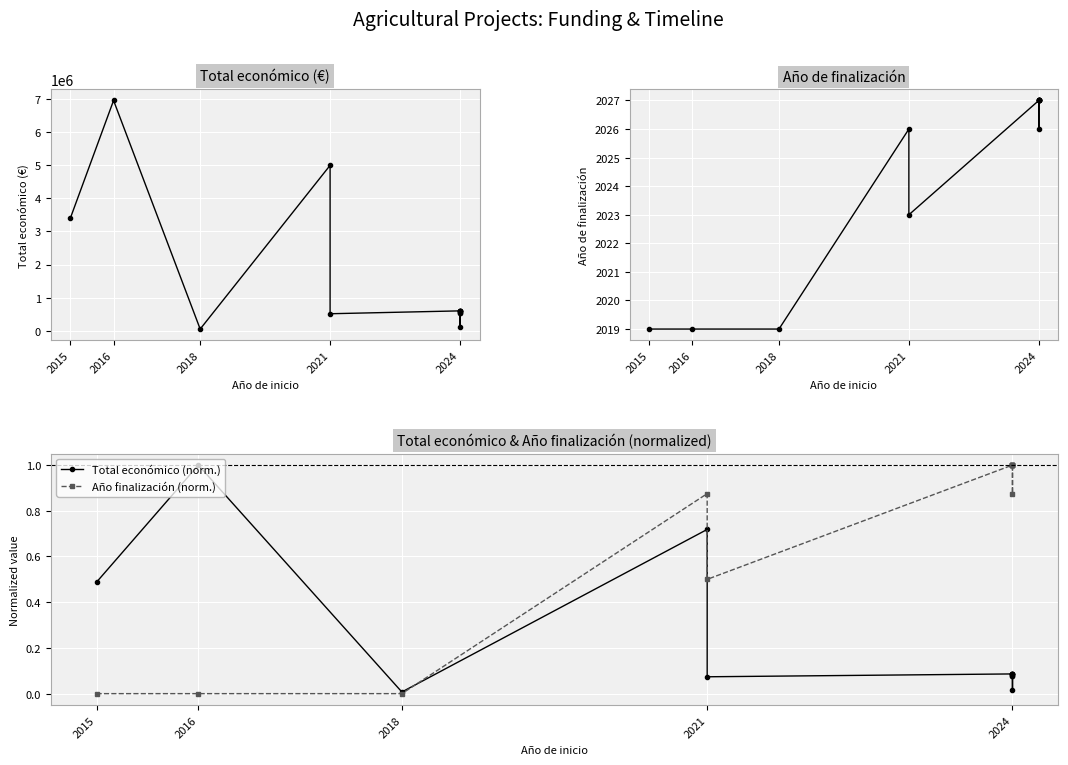

True or false: Total económico (norm.) has more than 0 points higher than both neighbors.

True